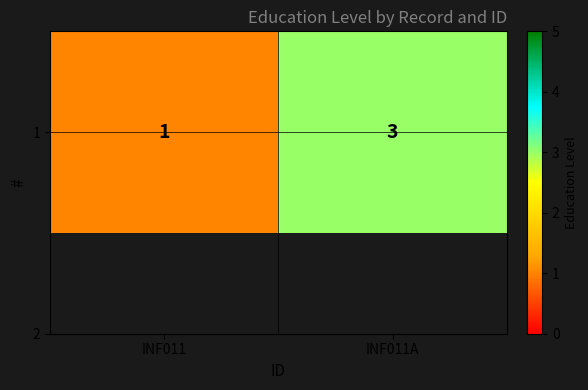

What value does the data have at INF011A?

3